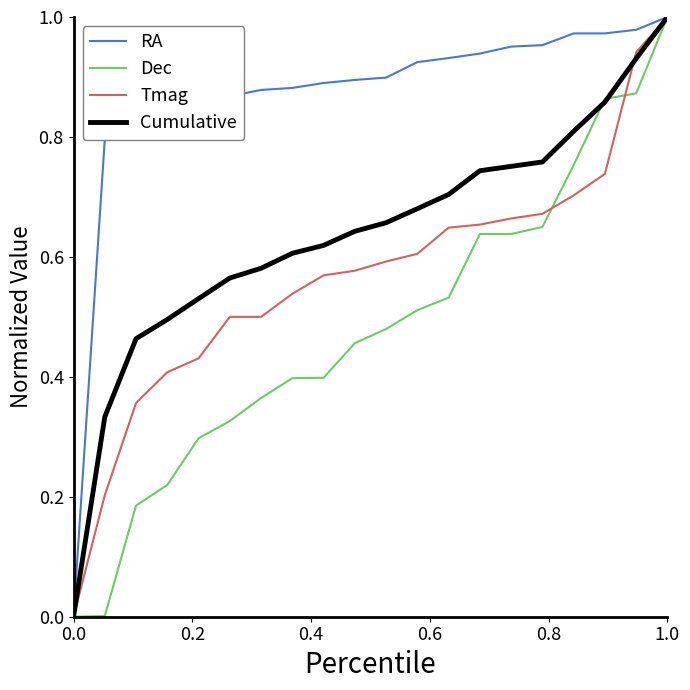

Rank the series by their average value, from lowest to highest.

Dec, Tmag, Cumulative, RA